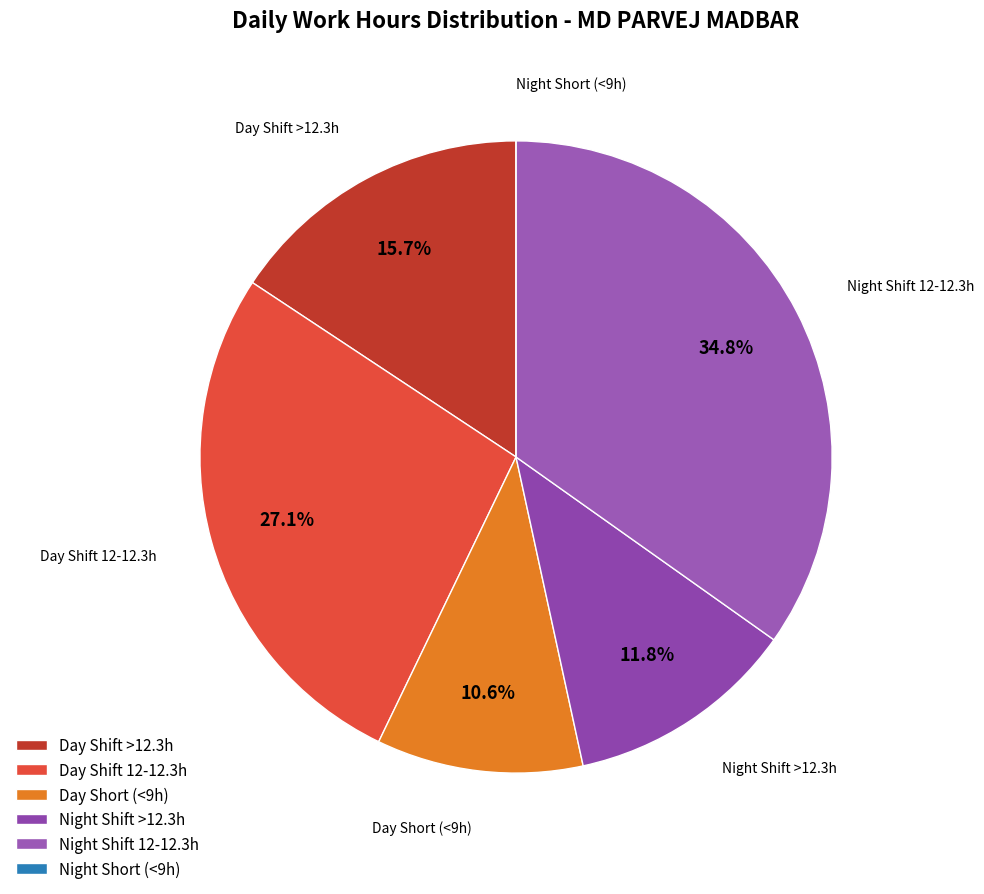

Which has a higher value, Day Shift >12.3h or Day Short (<9h)?

Day Shift >12.3h